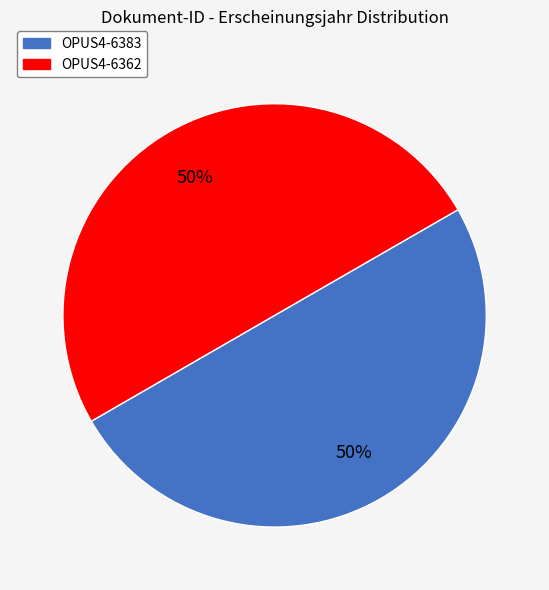

True or false: OPUS4-6383 accounts for 50% of the total.

True